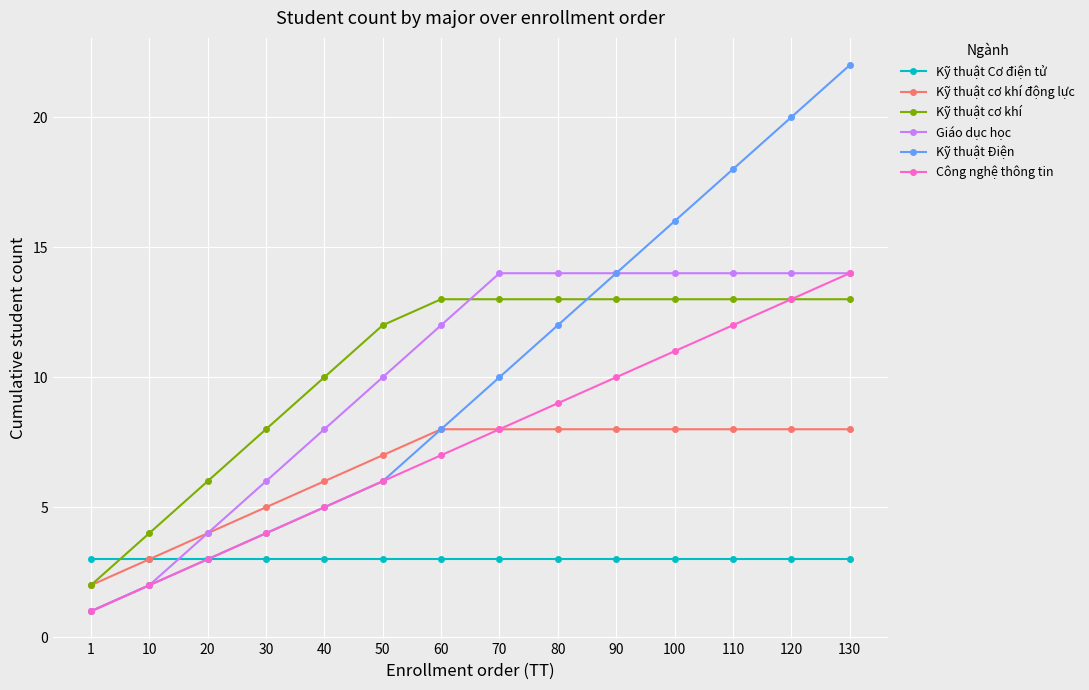

What is the difference between the highest and lowest values at 110?

15